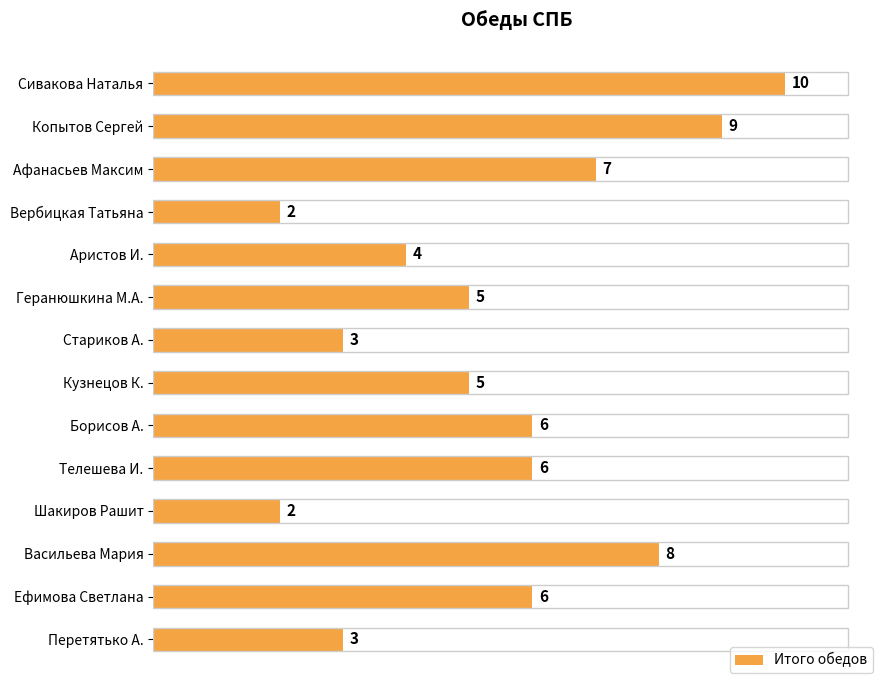

What is the greatest value displayed?

10